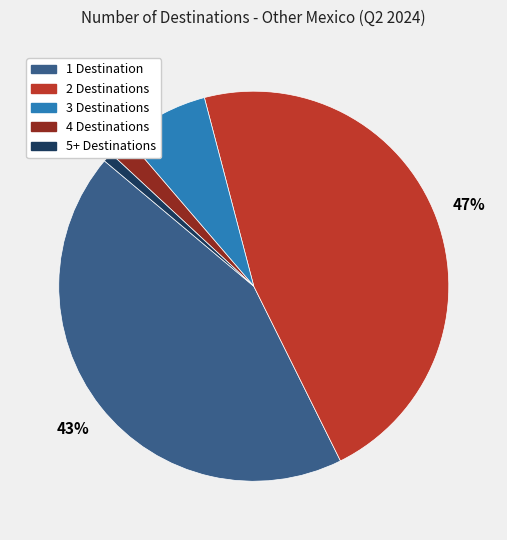

To the nearest percent, what is the difference between the 4 Destinations and 3 Destinations slice percentages?

5%